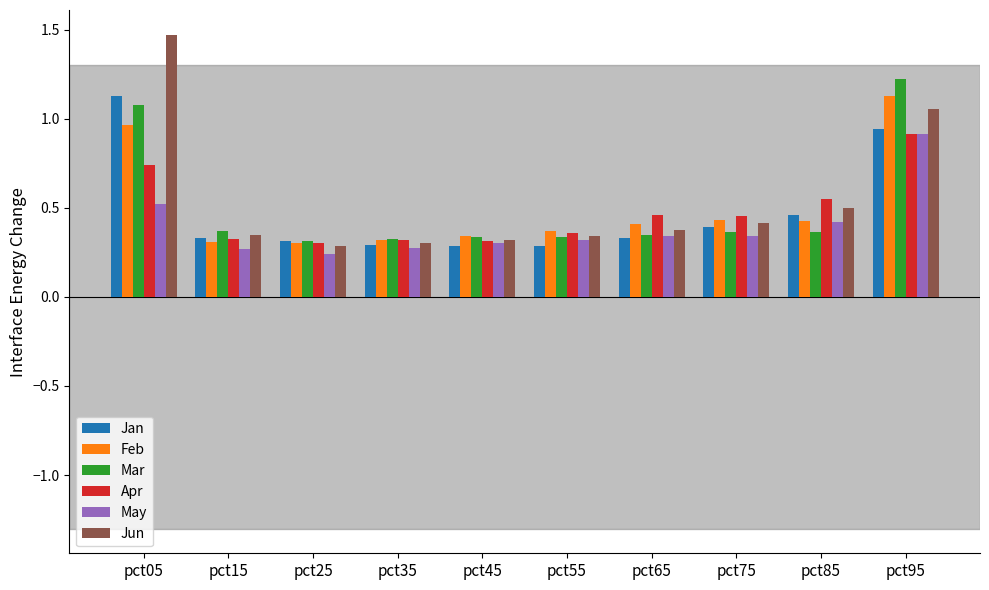

At which label does Jun reach its peak?

pct05